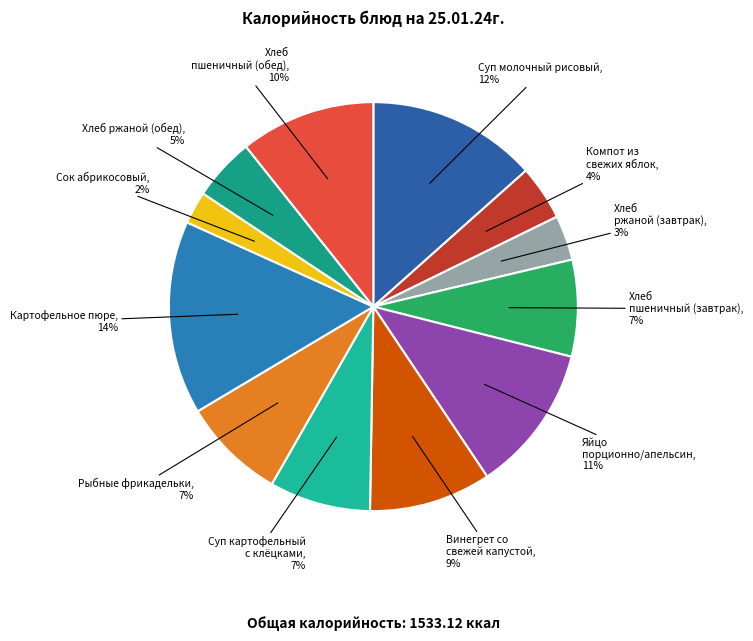

What percentage is the Хлеб ржаной (обед) slice, to the nearest percent?

5%